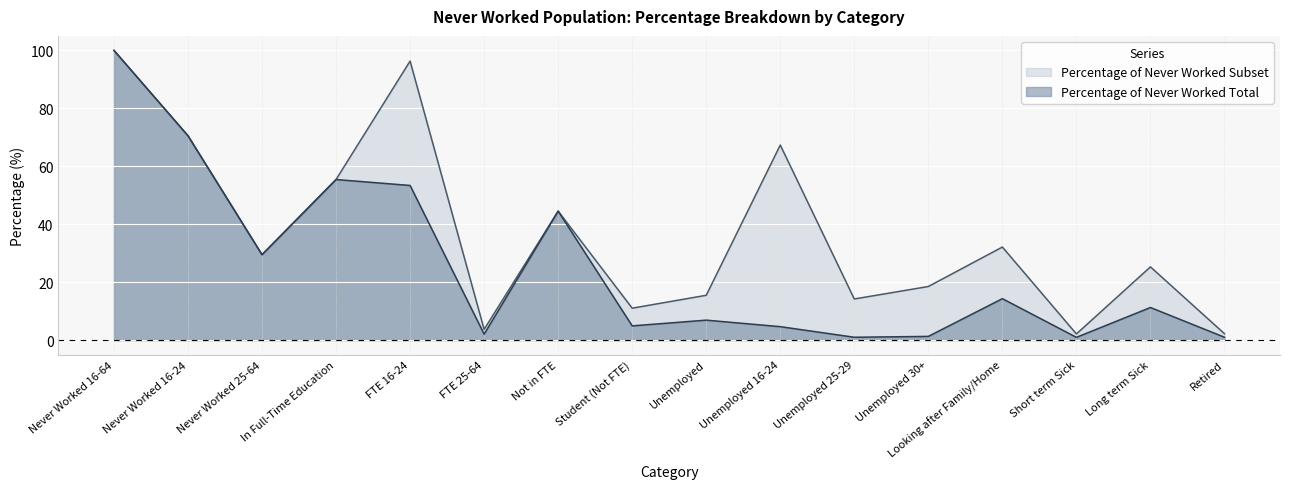

Reading left to right, what are all the values shown in this chart?

Percentage of Never Worked Total: Never Worked 16-64=100.0	Never Worked 16-24=70.5	Never Worked 25-64=29.5	In Full-Time Education=55.4	FTE 16-24=53.4	FTE 25-64=2.0	Not in FTE=44.5	Student (Not FTE)=4.9	Unemployed=6.9	Unemployed 16-24=4.6	Unemployed 25-29=1.0	Unemployed 30+=1.3	Looking after Family/Home=14.3	Short term Sick=0.9	Long term Sick=11.2	Retired=1.0
Percentage of Never Worked Subset: Never Worked 16-64=100.0	Never Worked 16-24=70.5	Never Worked 25-64=29.5	In Full-Time Education=55.4	FTE 16-24=96.3	FTE 25-64=3.7	Not in FTE=44.5	Student (Not FTE)=11.0	Unemployed=15.5	Unemployed 16-24=67.3	Unemployed 25-29=14.2	Unemployed 30+=18.5	Looking after Family/Home=32.1	Short term Sick=2.1	Long term Sick=25.3	Retired=2.2